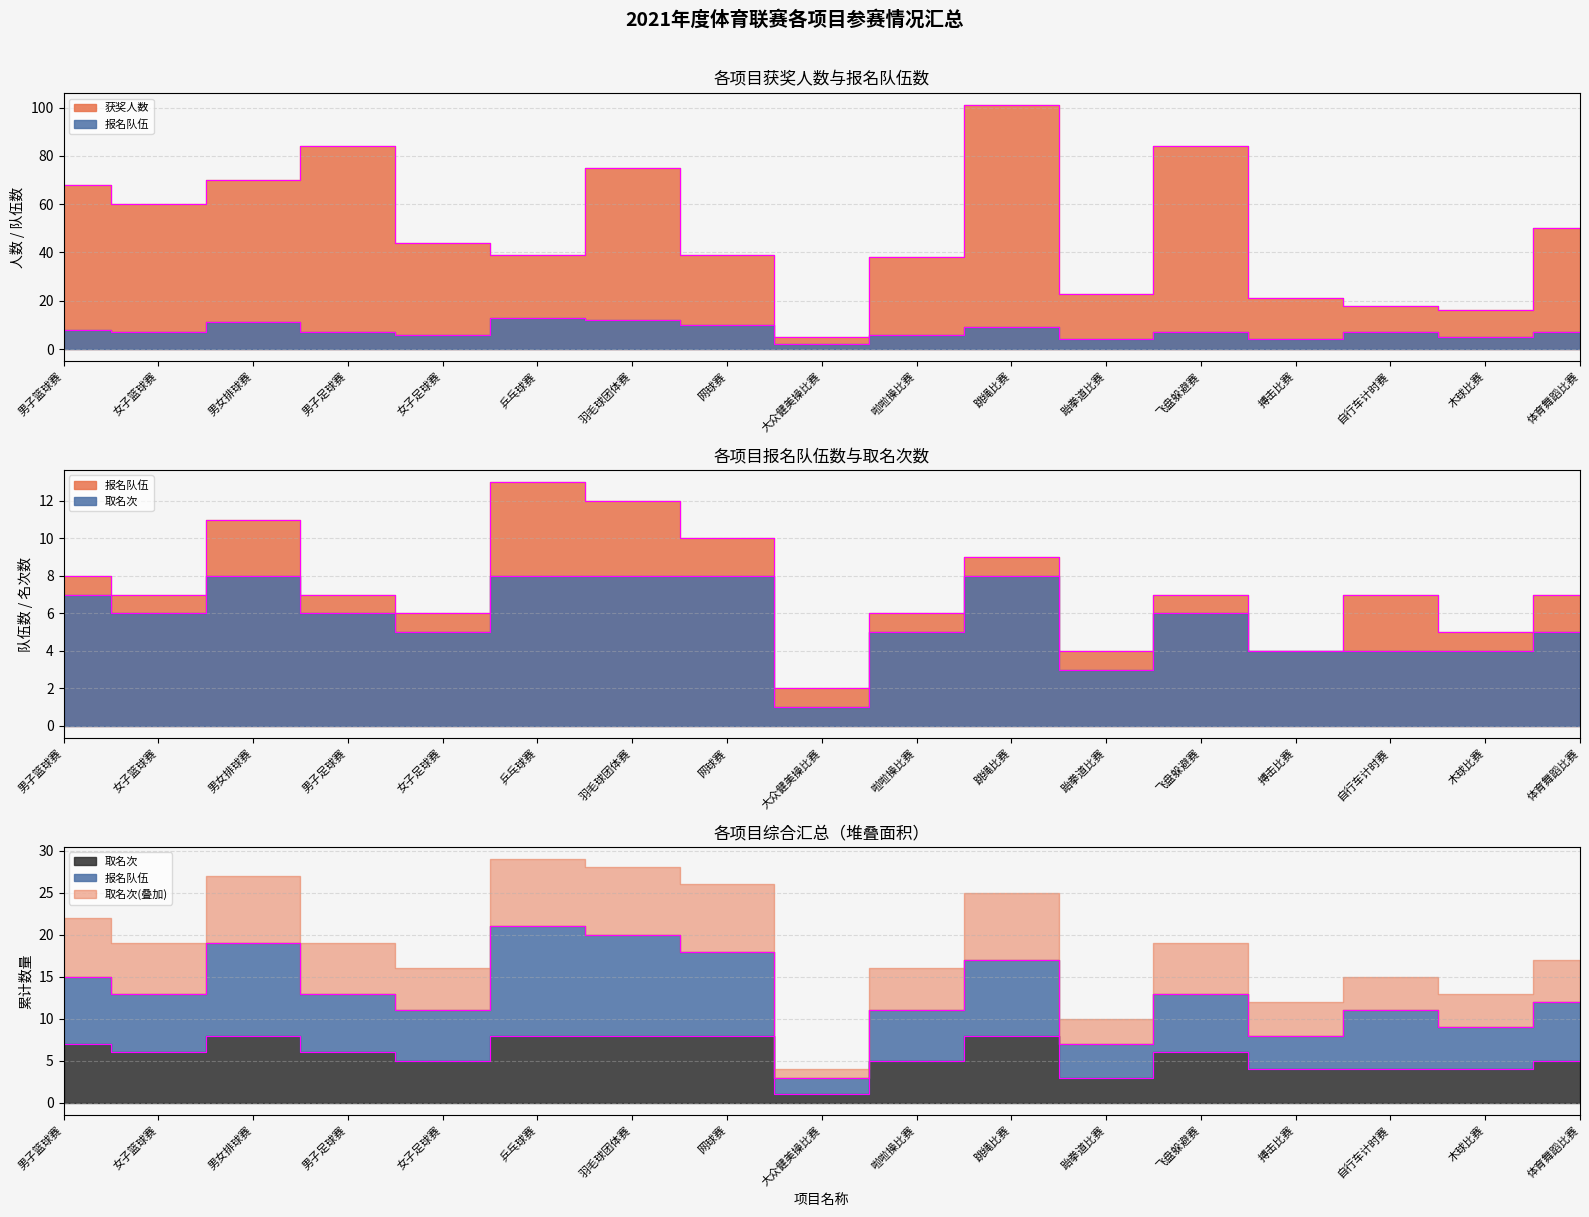

How many interior local valleys does the 报名队伍 series have?

6